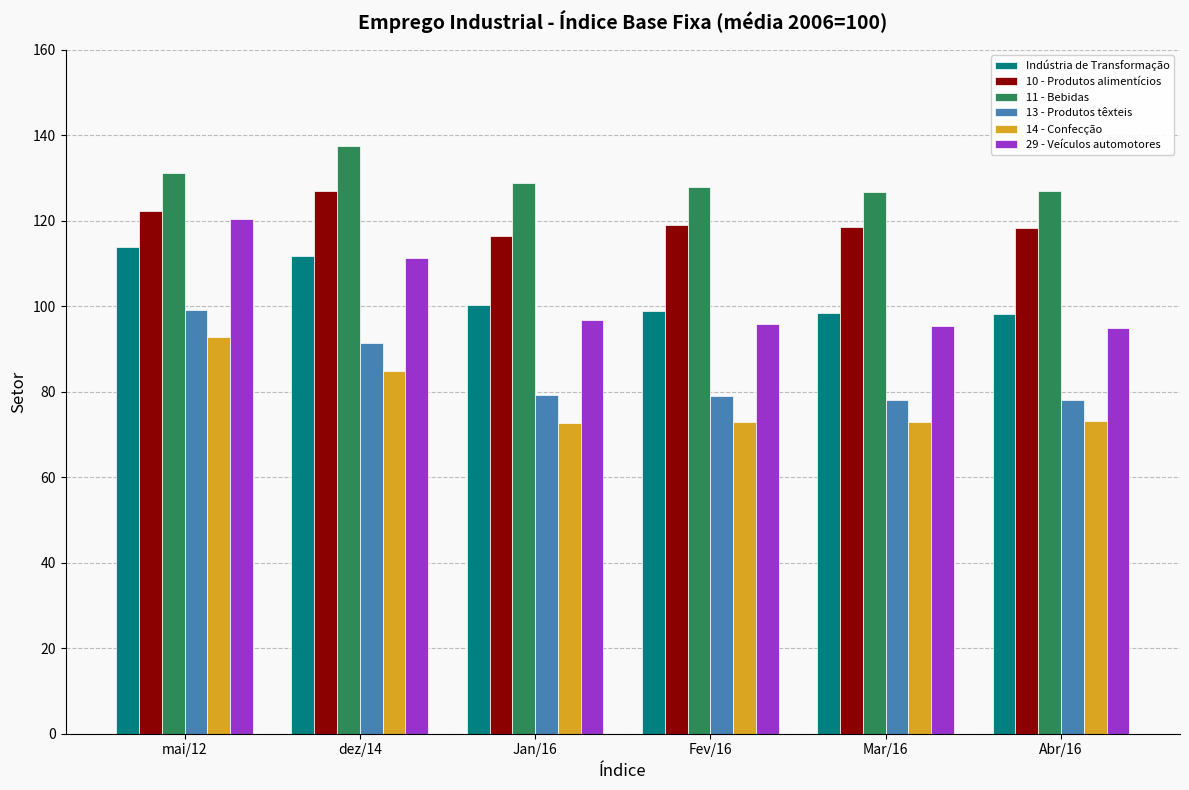

At which label does 29 - Veículos automotores first exceed 96?

mai/12